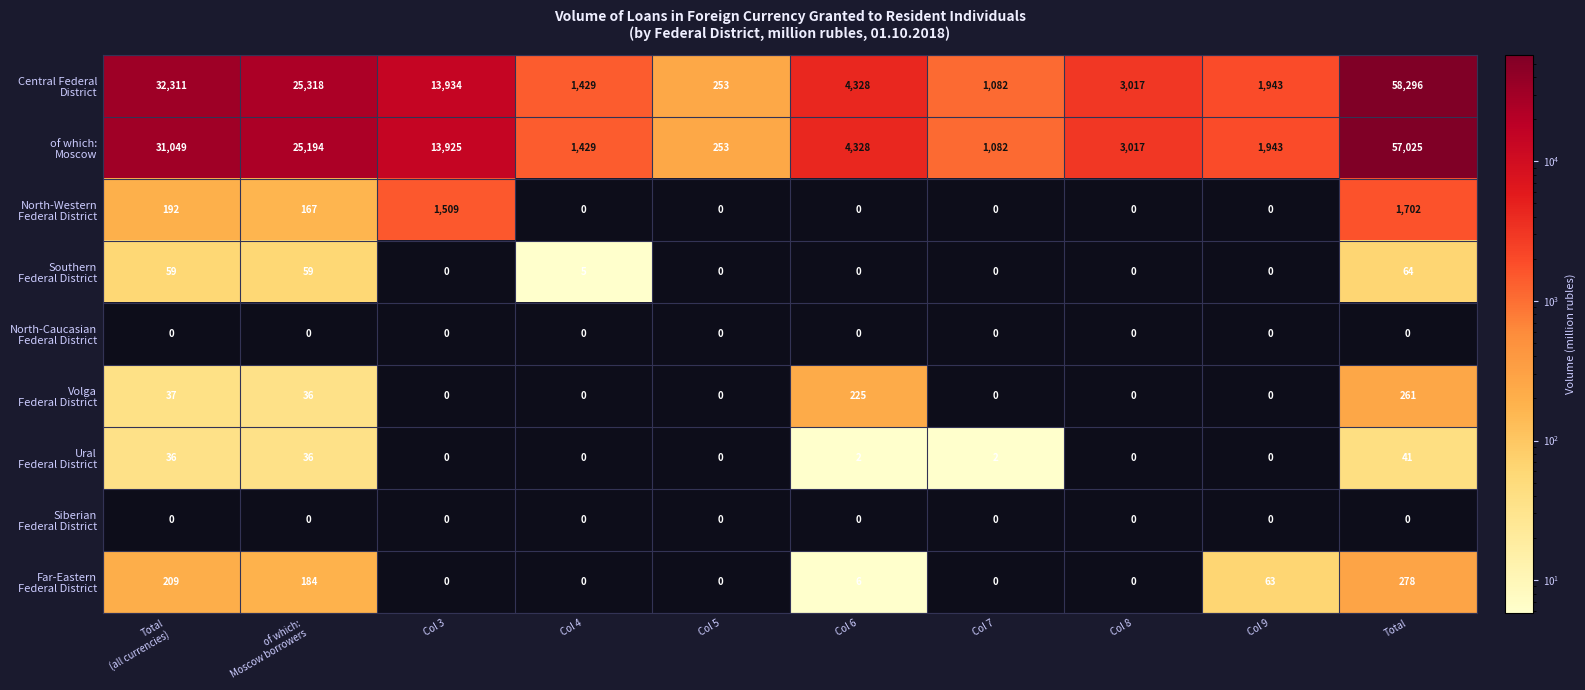

How many distinct data groups are displayed?

9